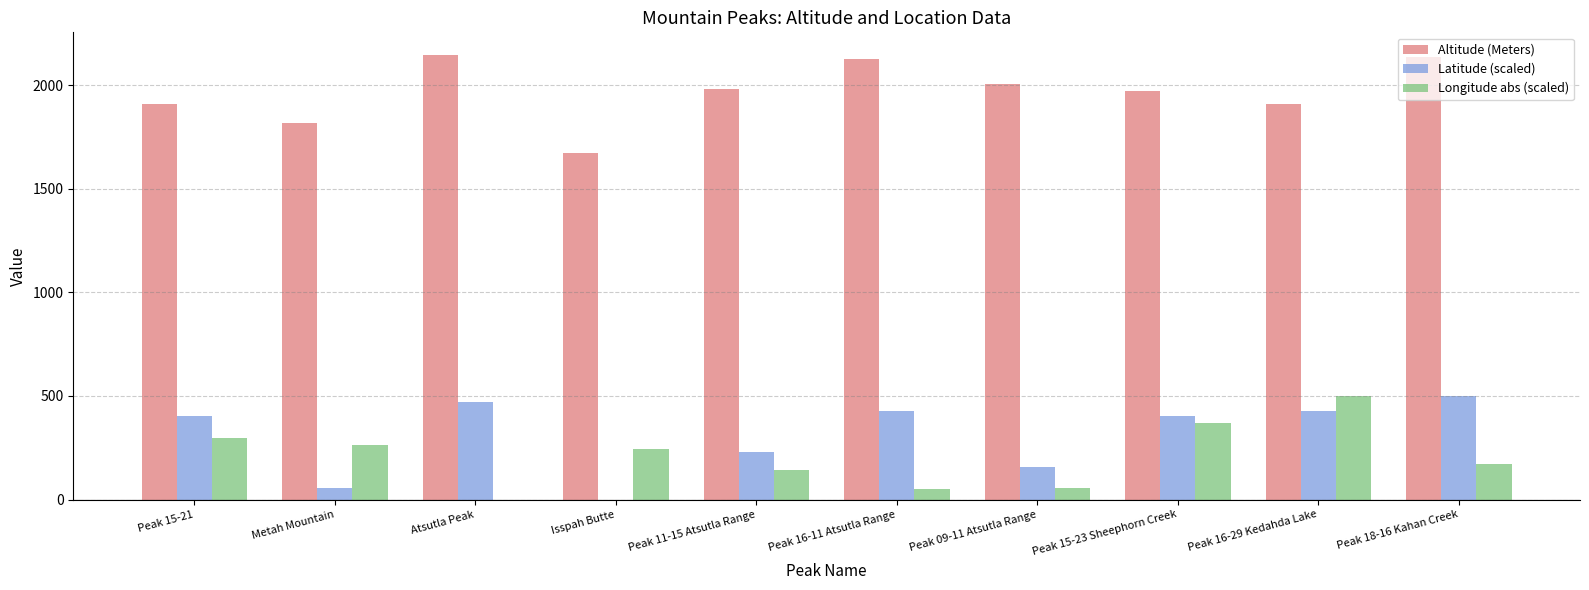

What is the highest value of the Longitude abs (scaled) series?

500.0